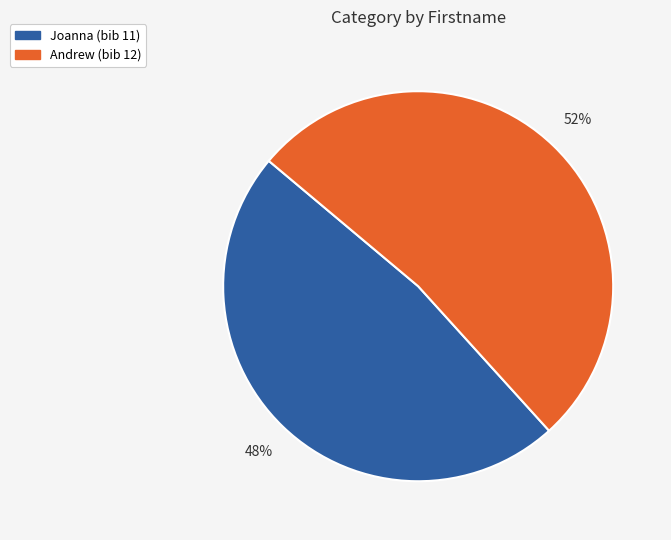

Combined, do Joanna and Andrew account for over 50%?

Yes